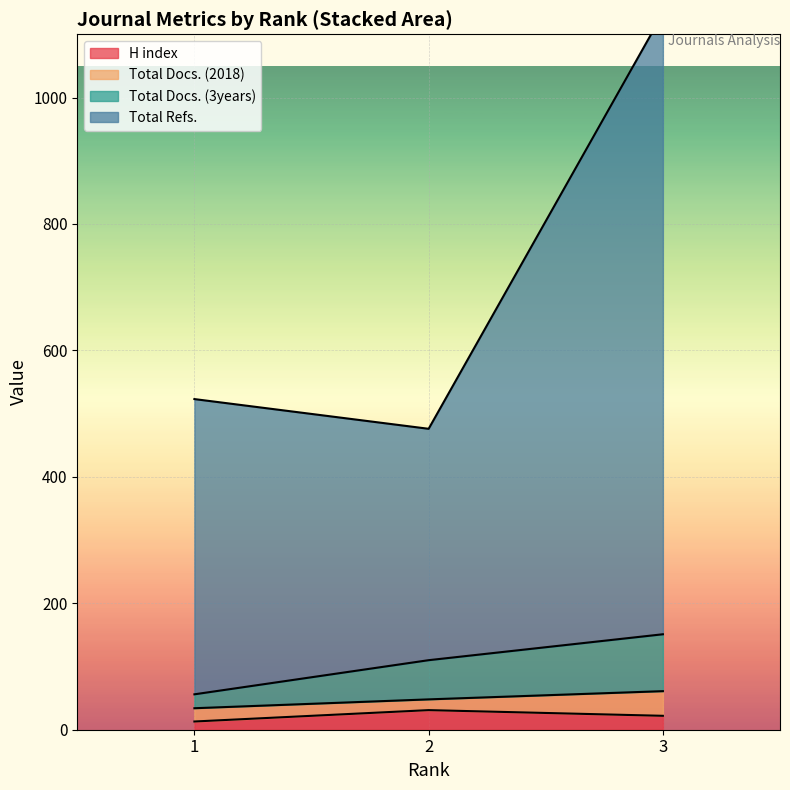

How many Total Docs. (3years) values are between 56 and 151?

3